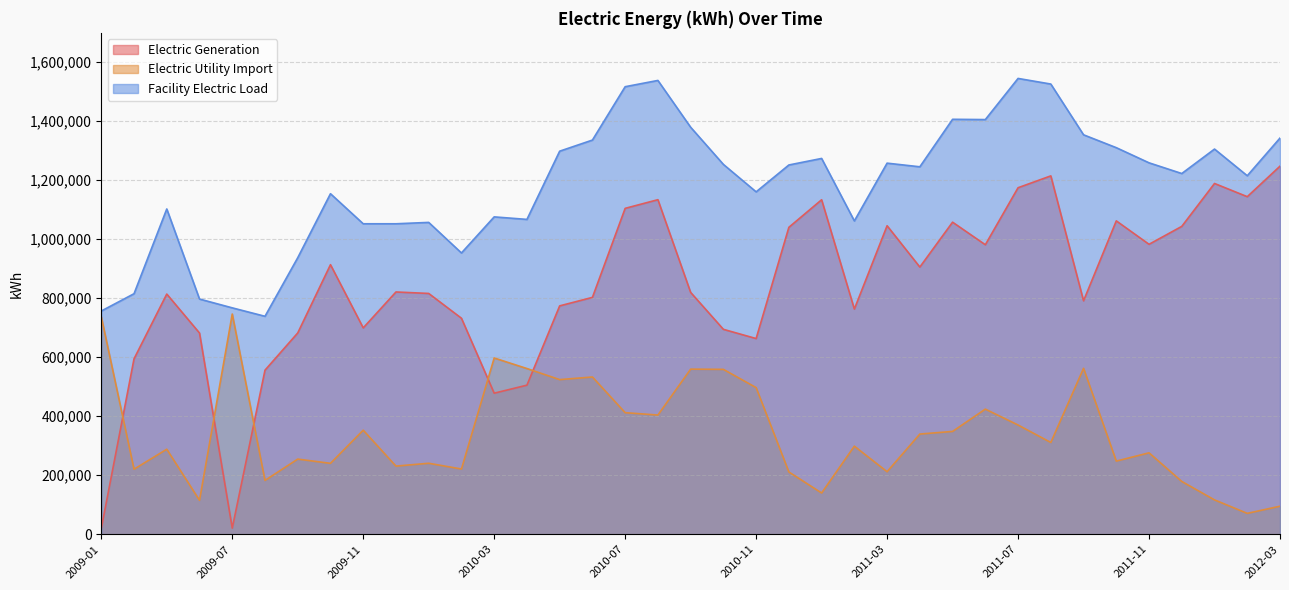

True or false: Electric Utility Import has a value of 116450 at 2012-01.

True